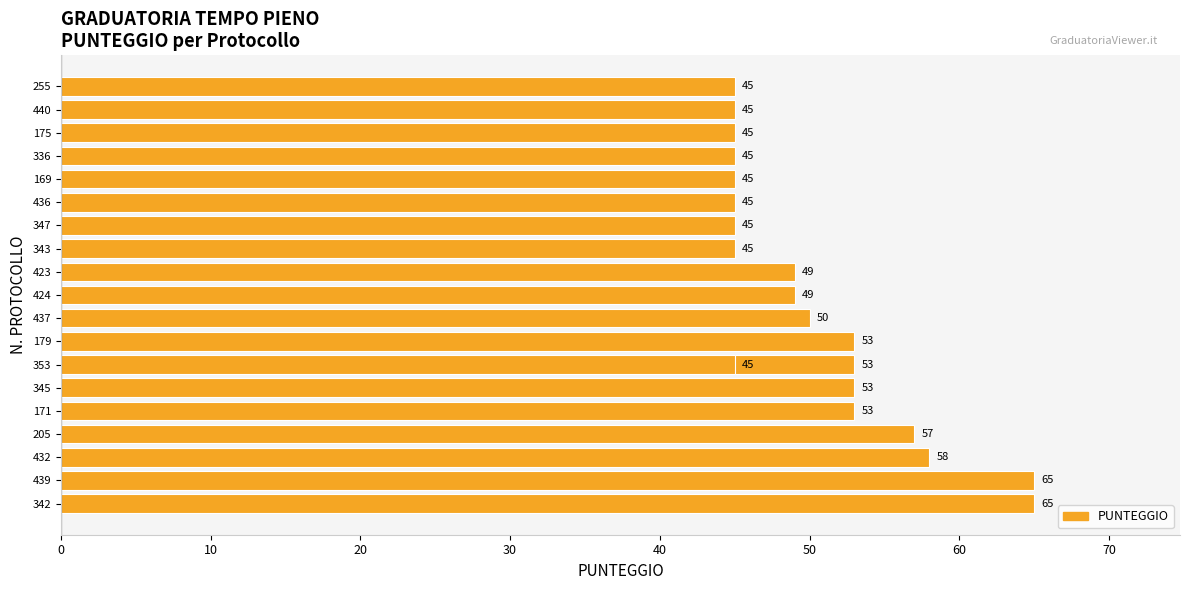

What is the value of the 12th bar from the left?

45